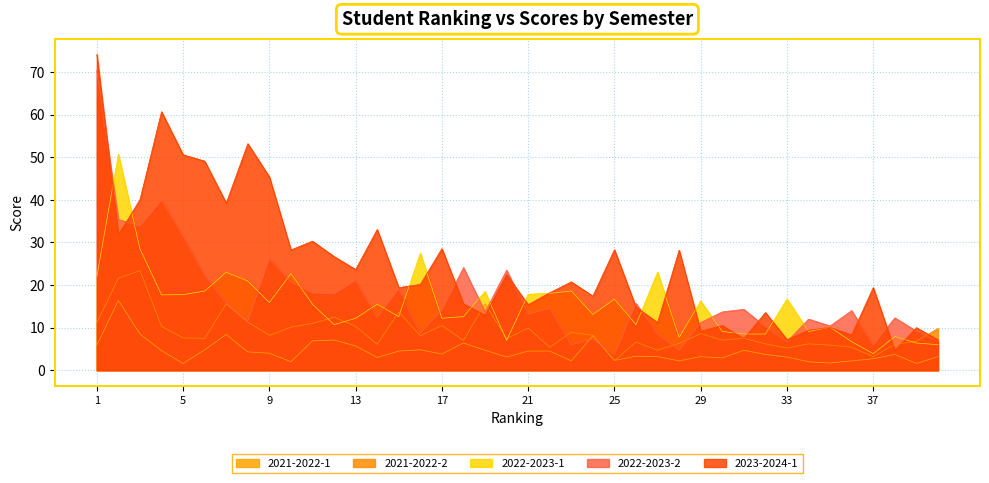

At which category does 2021-2022-1 reach its first local valley?

5